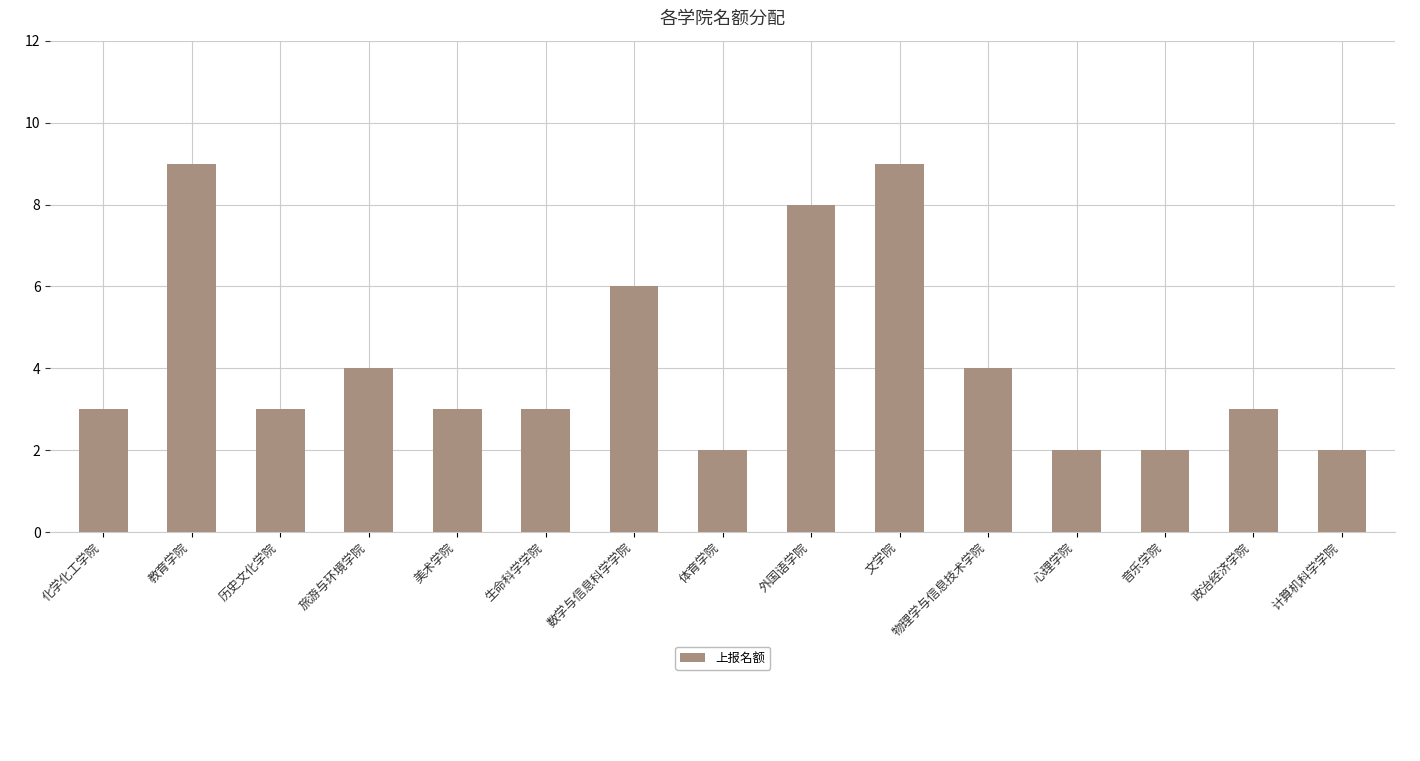

What value does the data have at 教育学院?

9